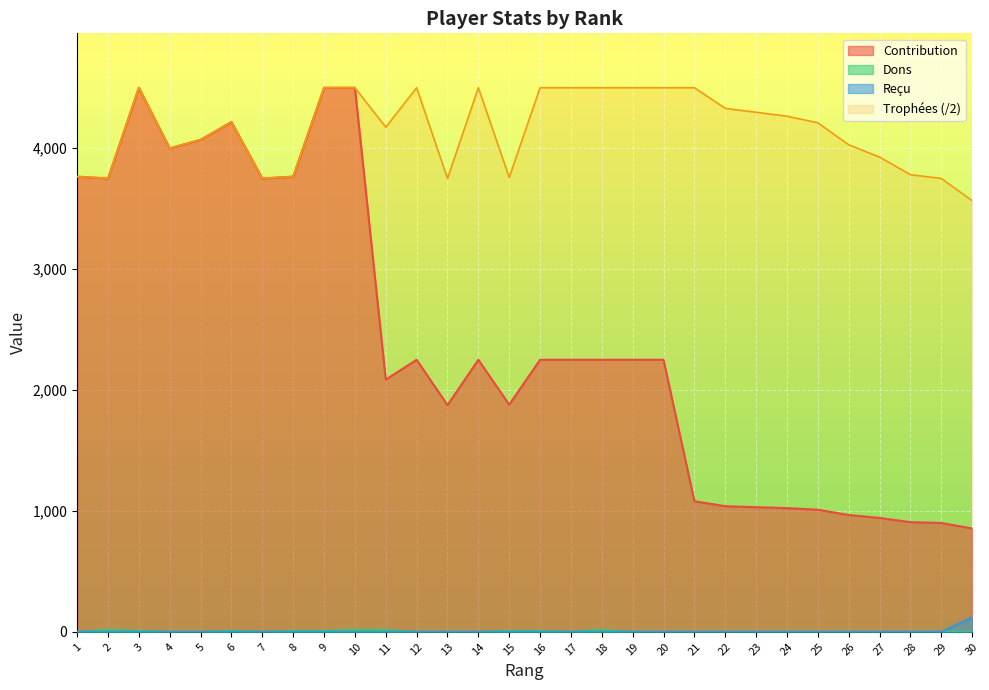

How many distinct data groups are displayed?

4